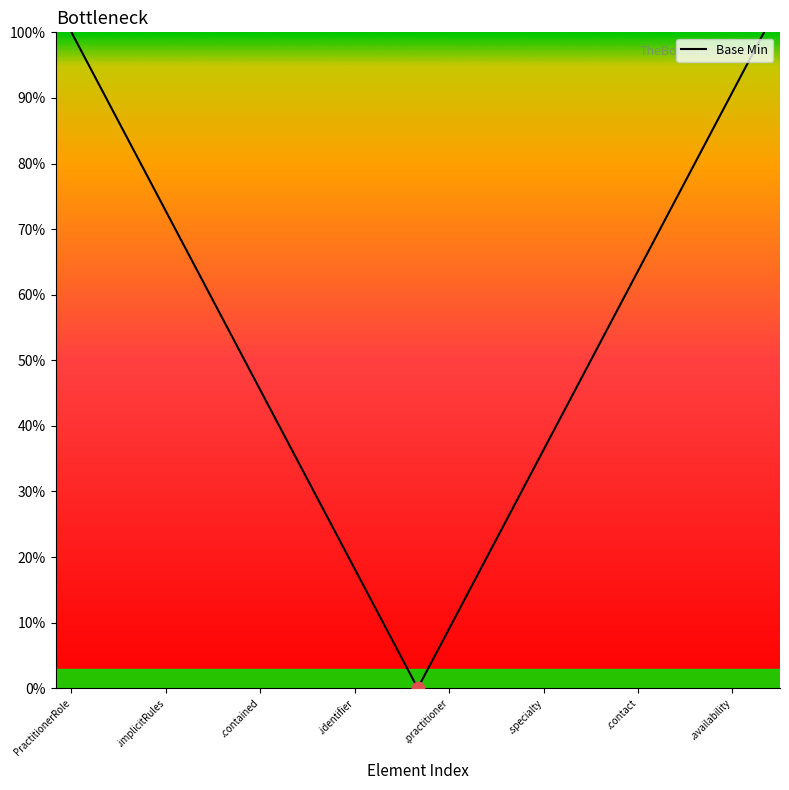

What is the average value?

52.2